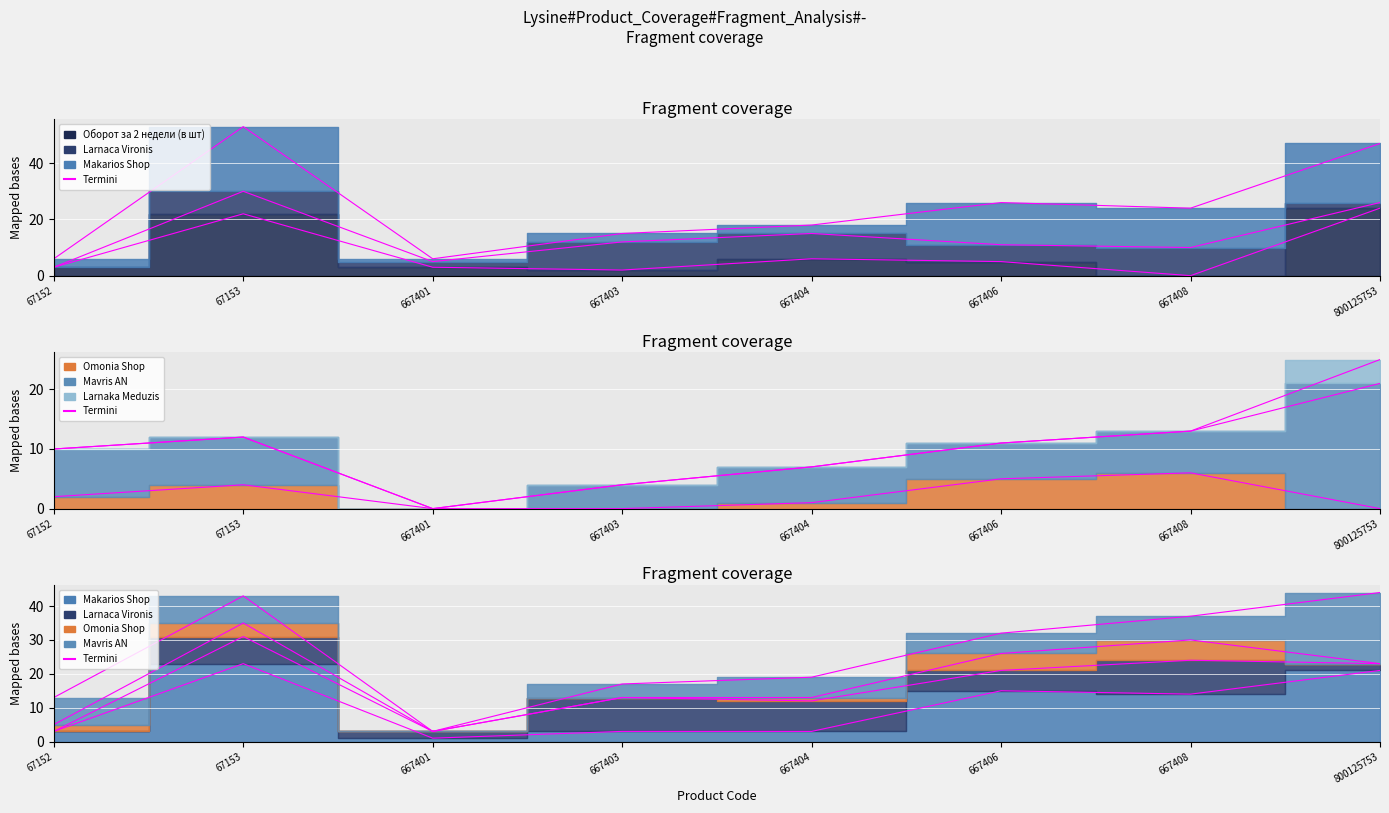

How many times do Makarios Shop and Оборот за 2 недели (в шт) cross each other?

5